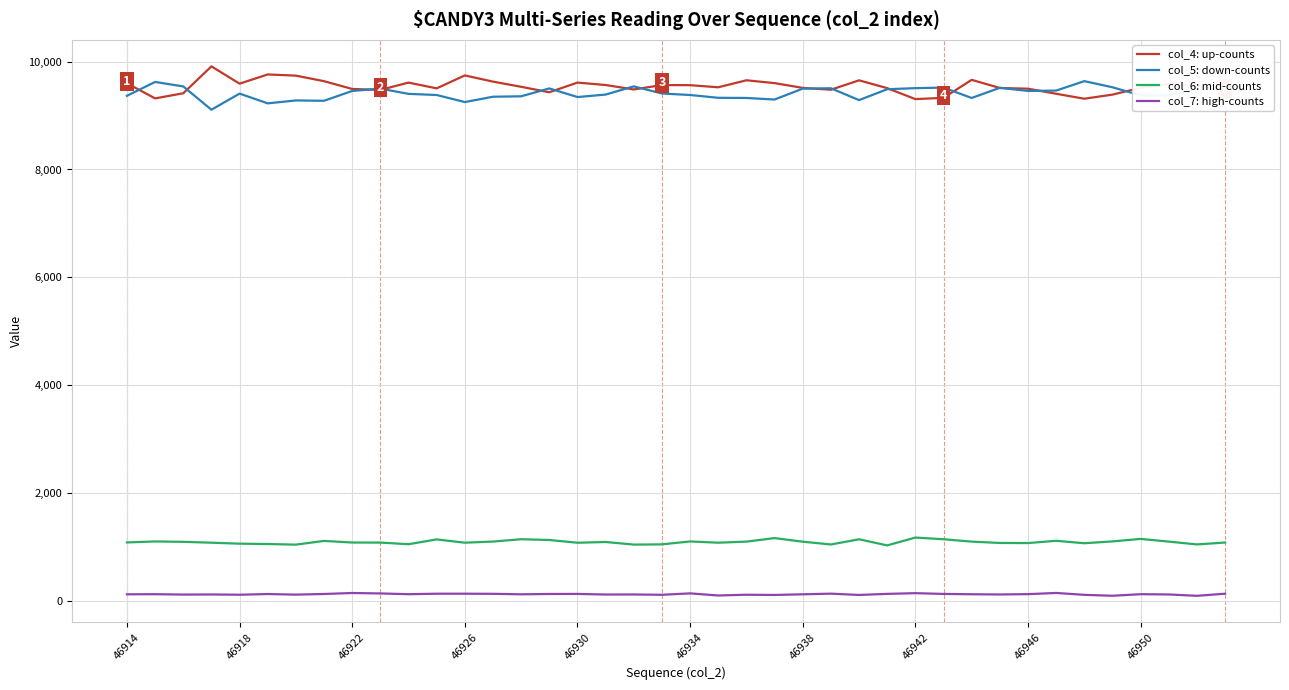

True or false: col_7: high-counts and col_5: down-counts cross at least once.

False